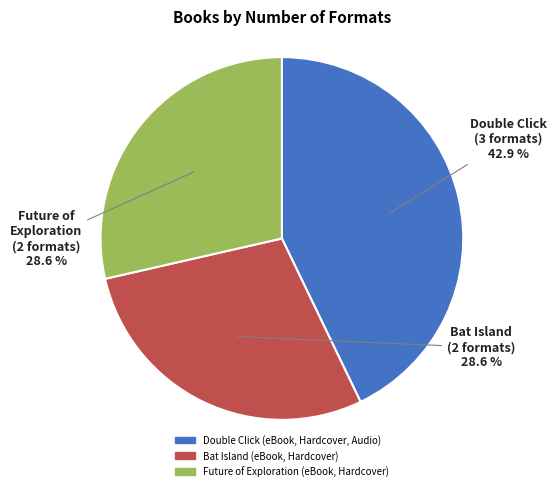

What is the total percentage of Double Click (eBook, Hardcover, Audio) and Bat Island (eBook, Hardcover)?

71.4%